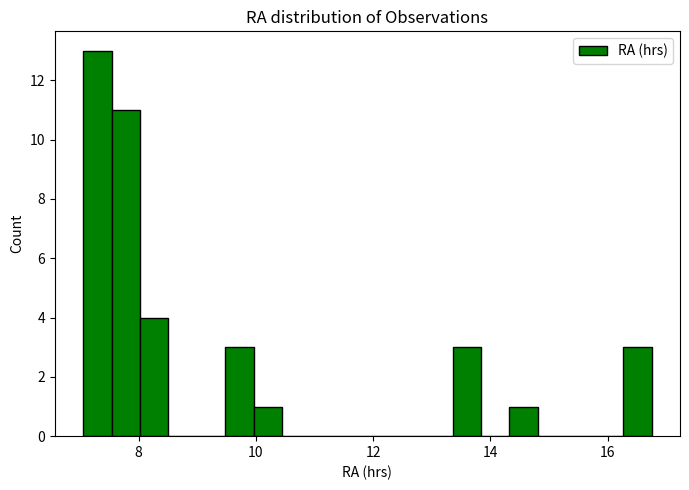

Read against the x-axis, roughly where is the centre of the tallest bar?

7.2